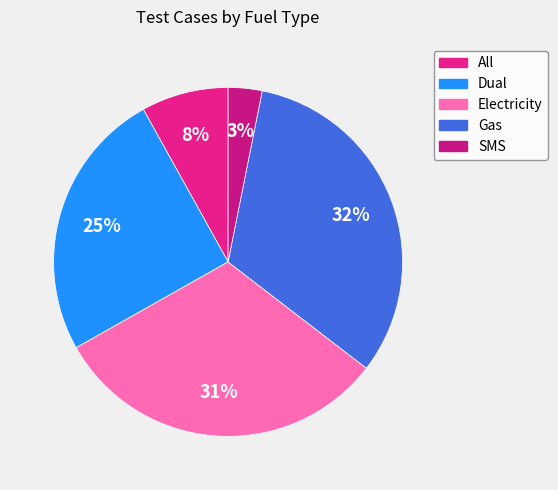

Count the number of slices in the pie.

5